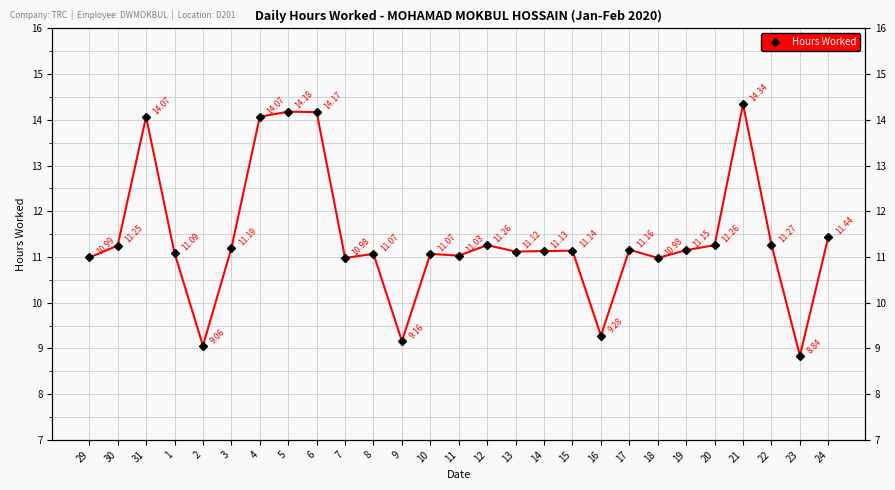

How many lines are shown in the chart?

1